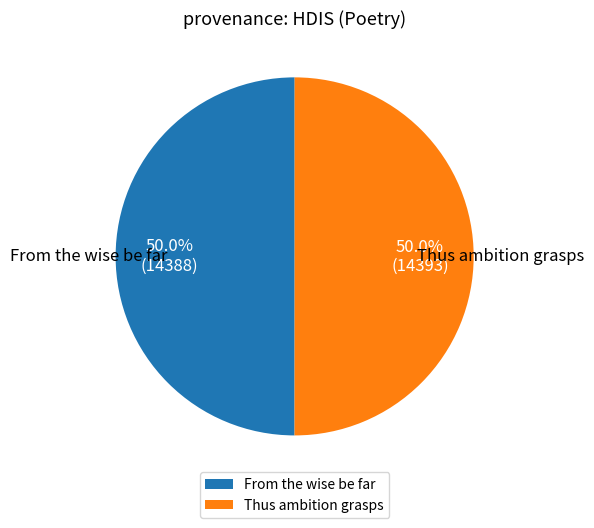

To the nearest percent, what percentage of the pie is From the wise be far?

50%